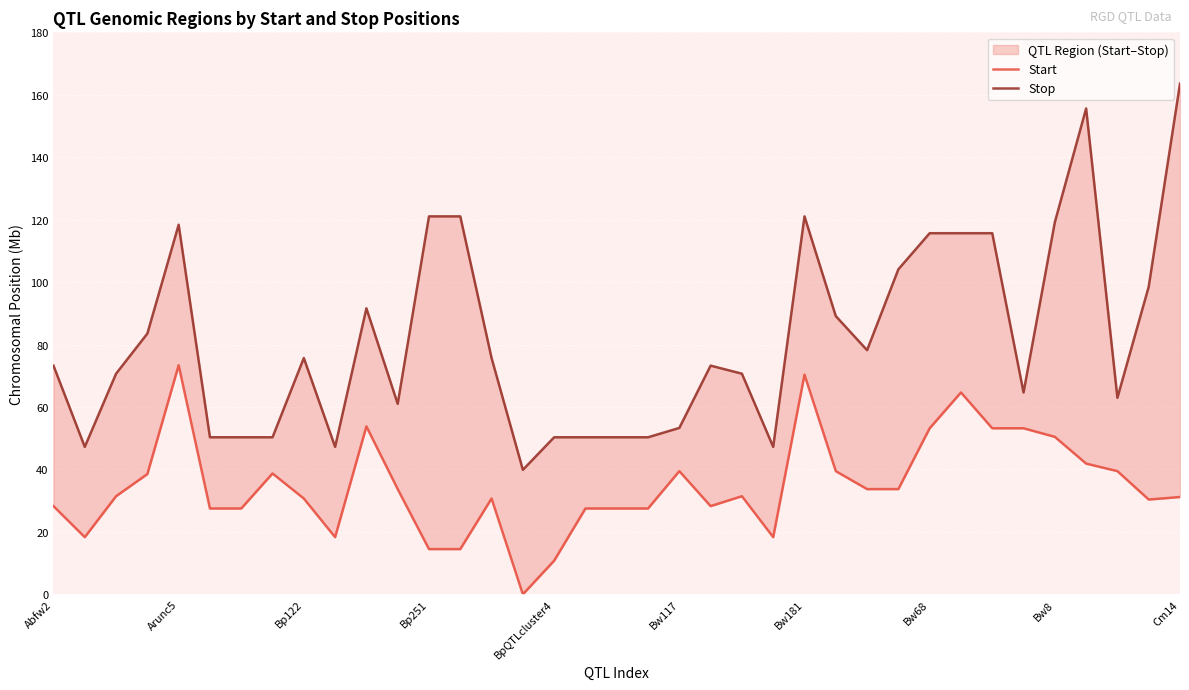

The value of Stop at Bp251 is 23.4. True or false?

False